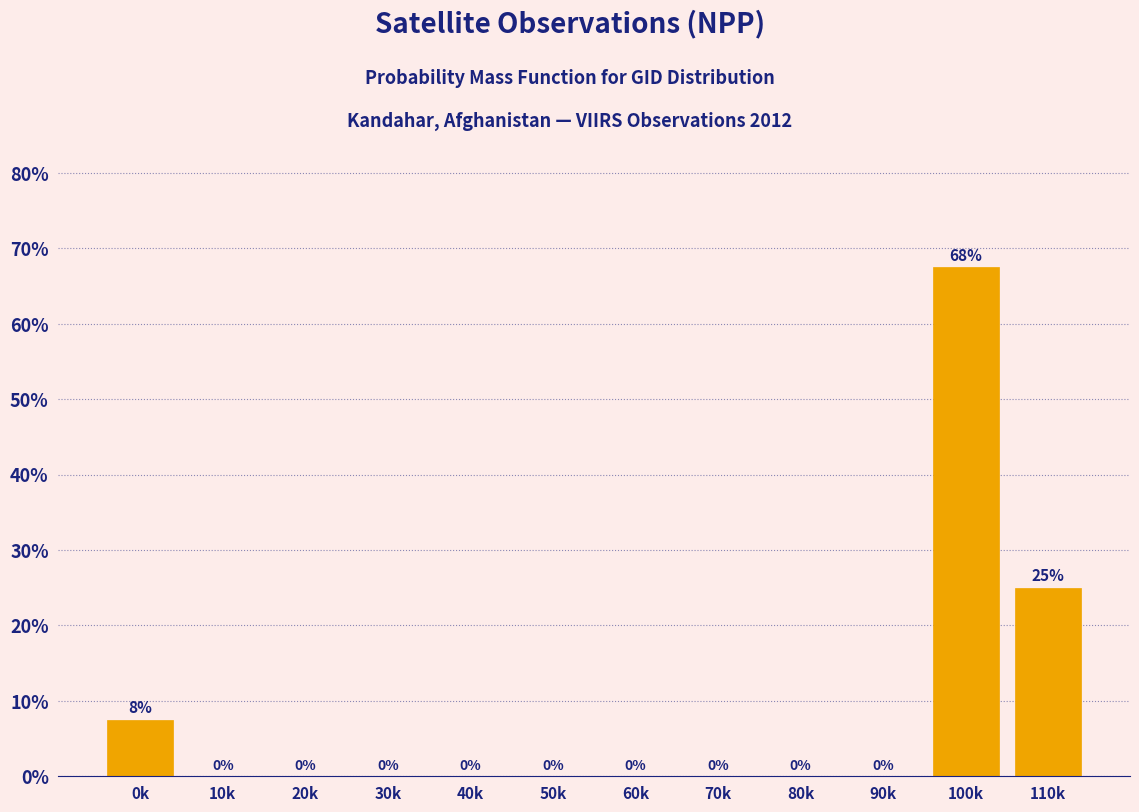

Where is the data nearest to the value 33?

110k